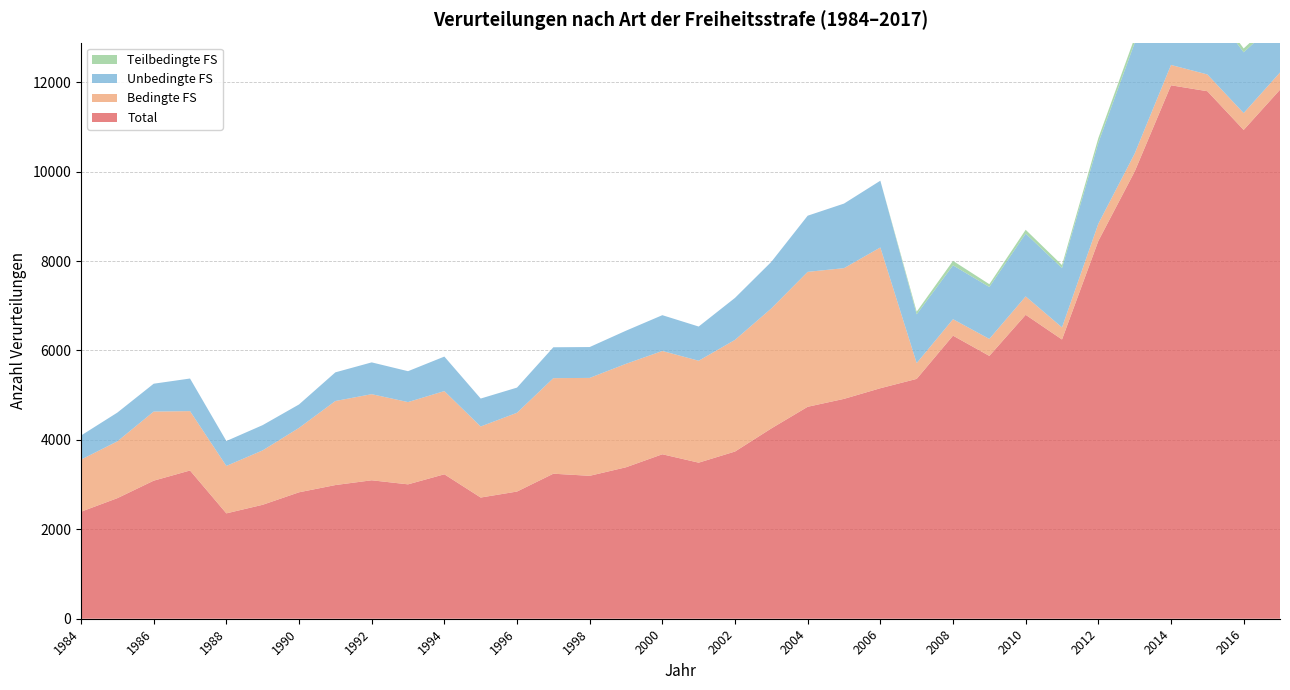

Reading left to right, transcribe all the data shown in this chart.

Total: 1984=2394	1985=2697	1986=3088	1987=3316	1988=2357	1989=2549	1990=2828	1991=2990	1992=3097	1993=3006	1994=3231	1995=2711	1996=2845	1997=3244	1998=3197	1999=3388	2000=3679	2001=3491	2002=3740	2003=4257	2004=4741	2005=4918	2006=5156	2007=5365	2008=6332	2009=5879	2010=6798	2011=6246	2012=8450	2013=10003	2014=11932	2015=11800	2016=10934	2017=11833
Bedingte FS: 1984=1165	1985=1271	1986=1546	1987=1328	1988=1061	1989=1217	1990=1441	1991=1880	1992=1926	1993=1840	1994=1861	1995=1589	1996=1762	1997=2137	1998=2190	1999=2314	2000=2310	2001=2280	2002=2498	2003=2684	2004=3018	2005=2924	2006=3149	2007=353	2008=368	2009=380	2010=412	2011=271	2012=386	2013=401	2014=455	2015=375	2016=377	2017=385
Unbedingte FS: 1984=539	1985=643	1986=623	1987=729	1988=557	1989=565	1990=524	1991=641	1992=711	1993=691	1994=772	1995=625	1996=563	1997=691	1998=690	1999=741	2000=801	2001=765	2002=939	2003=1042	2004=1256	2005=1444	2006=1493	2007=1091	2008=1205	2009=1161	2010=1405	2011=1326	2012=1809	2013=2475	2014=2062	2015=1586	2016=1359	2017=1197
Teilbedingte FS: 1984=0	1985=0	1986=0	1987=0	1988=0	1989=0	1990=0	1991=0	1992=0	1993=0	1994=0	1995=0	1996=0	1997=0	1998=0	1999=0	2000=0	2001=0	2002=0	2003=0	2004=0	2005=0	2006=0	2007=59	2008=100	2009=63	2010=85	2011=68	2012=106	2013=118	2014=139	2015=105	2016=86	2017=96